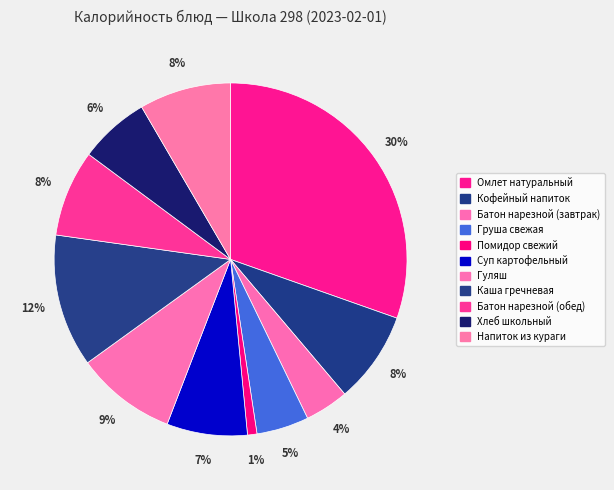

How many slices are in this pie chart?

11